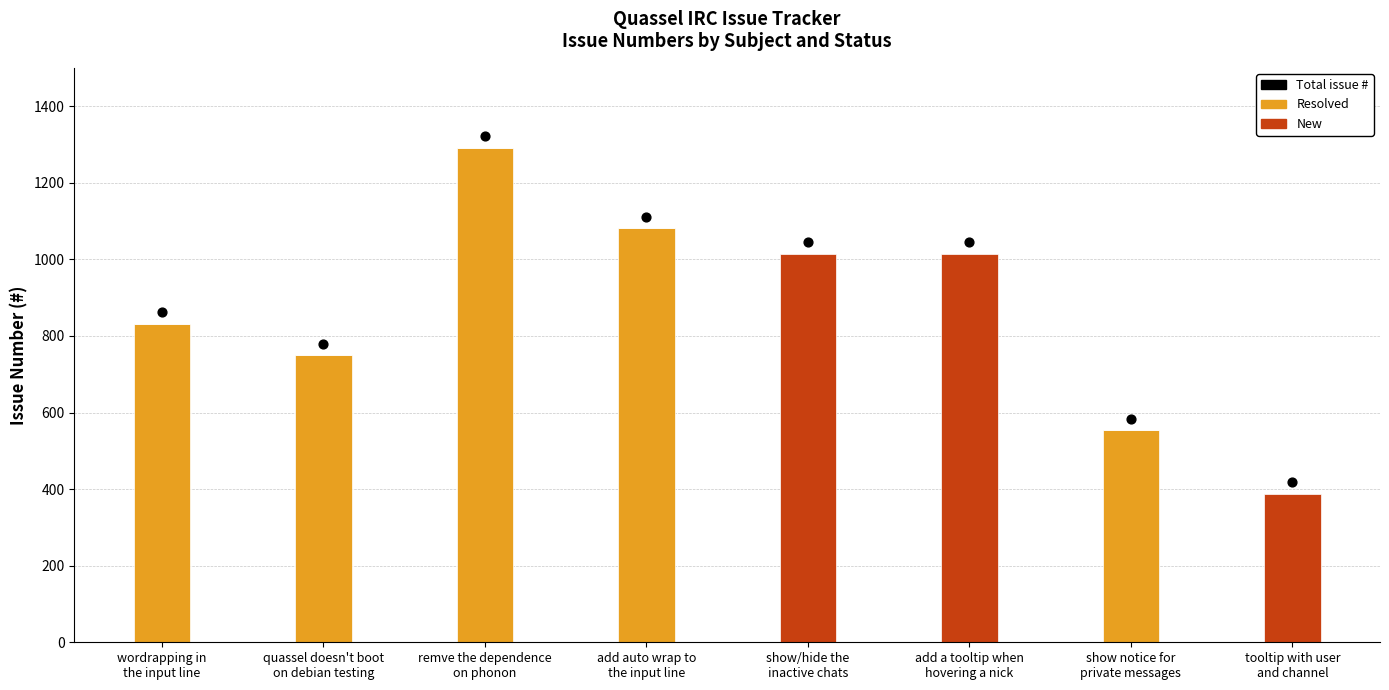

Which series has the largest total across all categories?

Total issue #